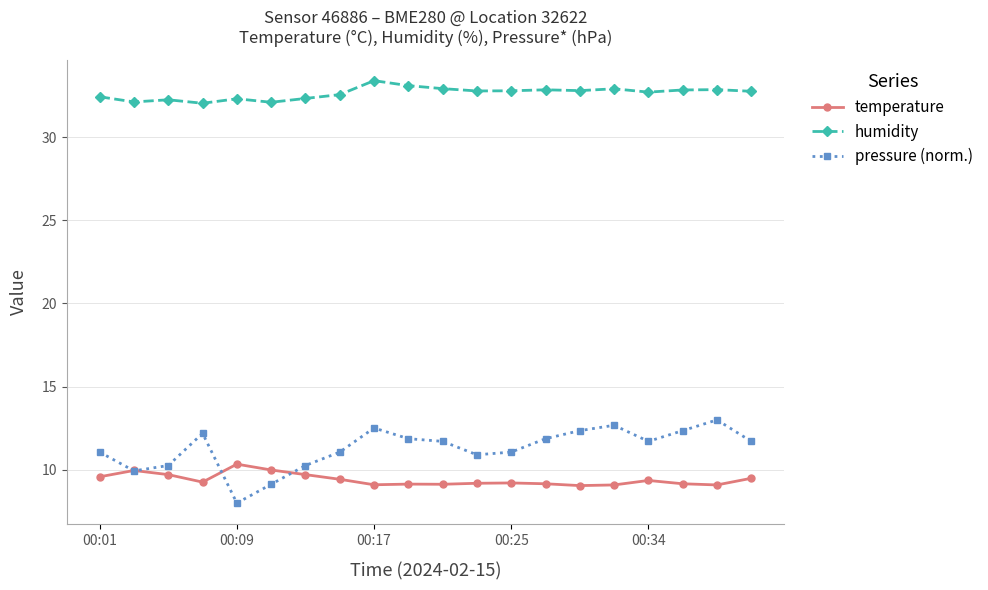

What is the difference between the second highest and second lowest values in the temperature series?

0.9